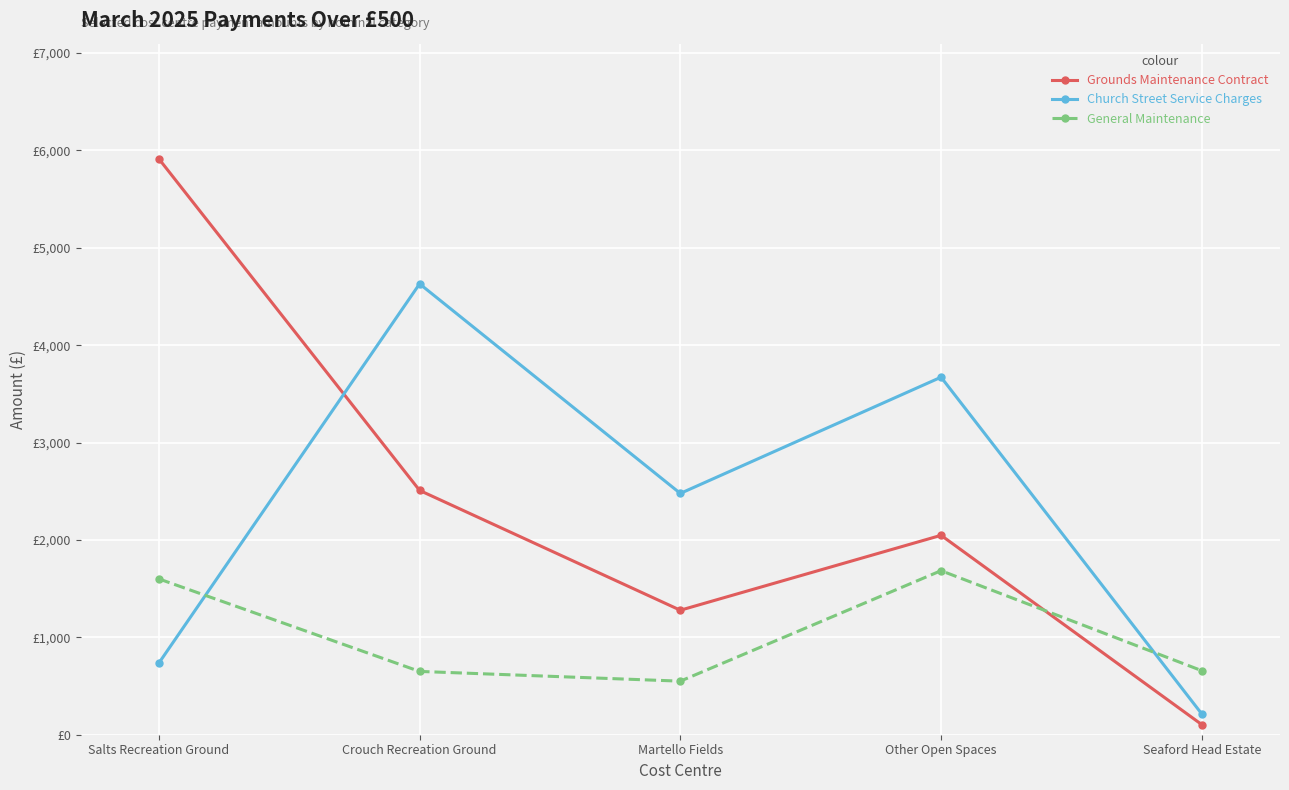

Which label corresponds to the largest value in the chart?

Salts Recreation Ground